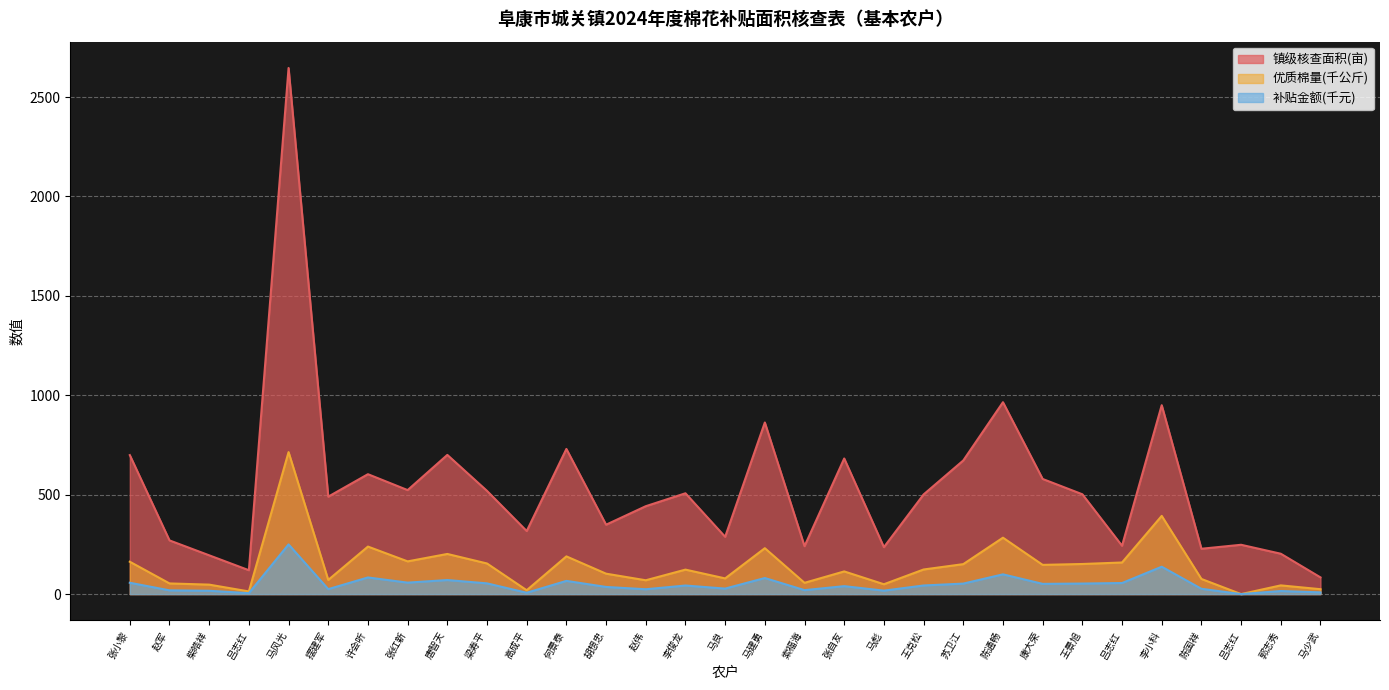

True or false: 镇级核查面积 and 补贴金额 intersect in this chart.

False